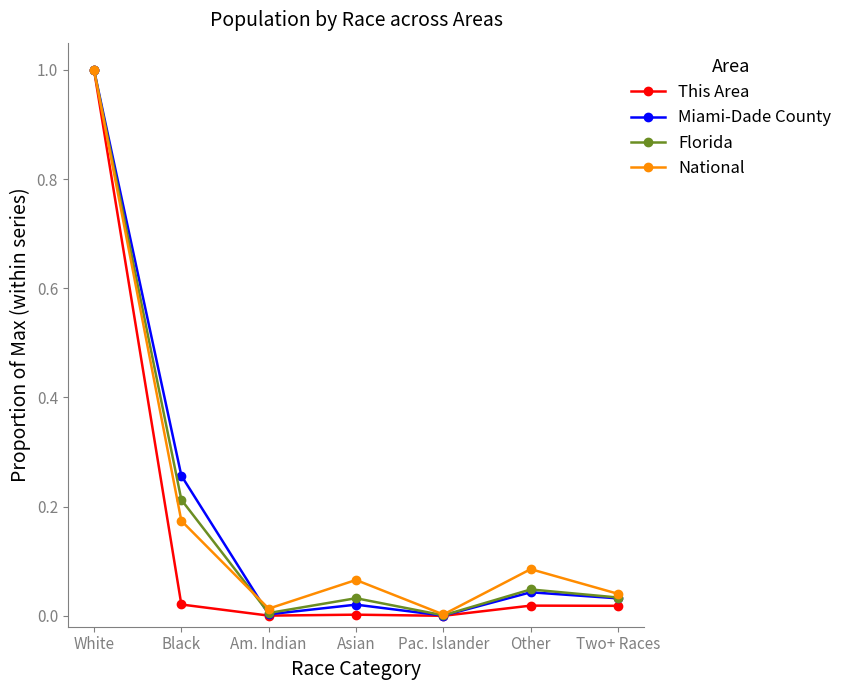

Is this an area chart (filled region under the line)?

No